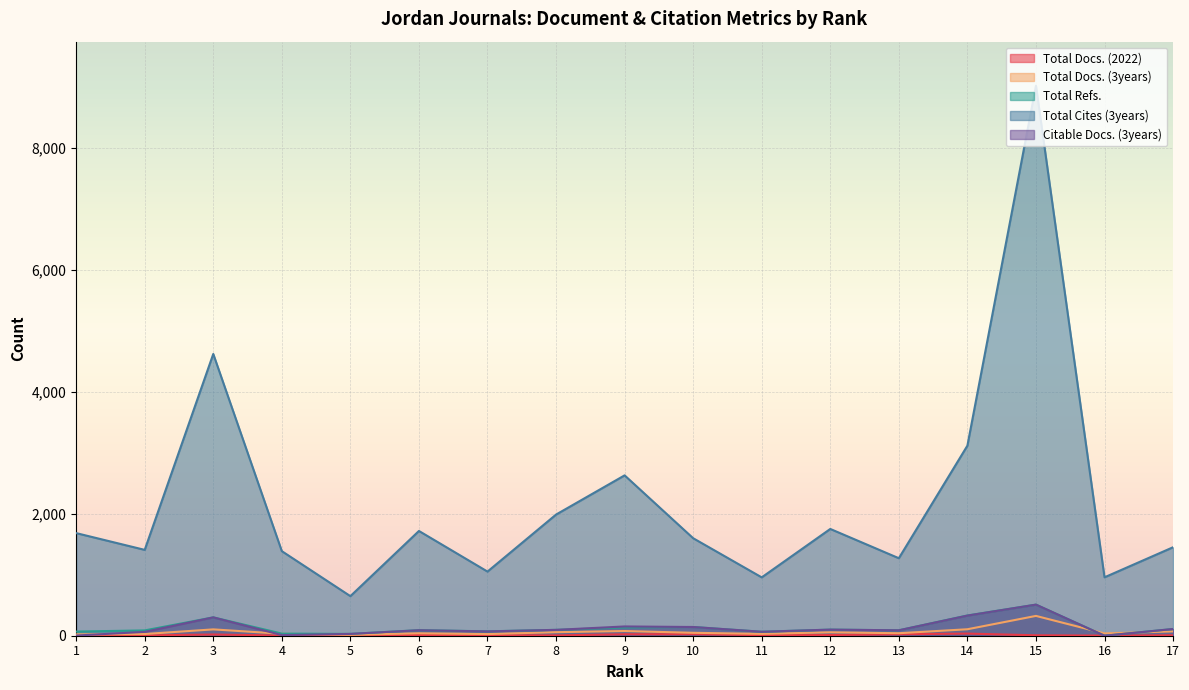

True or false: Total Cites (3years) and Total Docs. (3years) cross at least once.

False